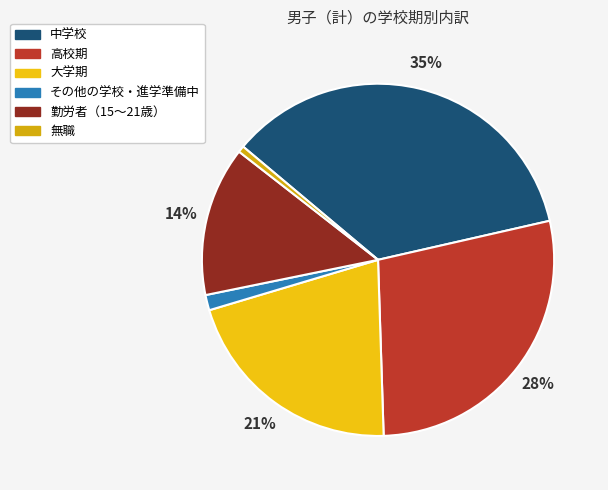

What percentage is the 大学期 slice, to the nearest percent?

21%